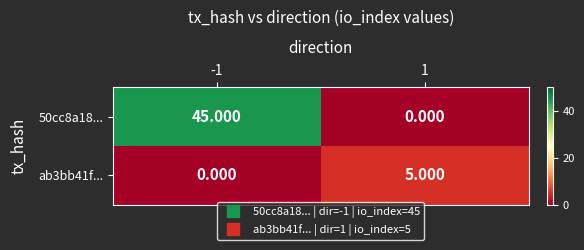

Reading right to left, extract all data points from this chart.

50cc8a18...: 1=0	-1=45
ab3bb41f...: 1=5	-1=0